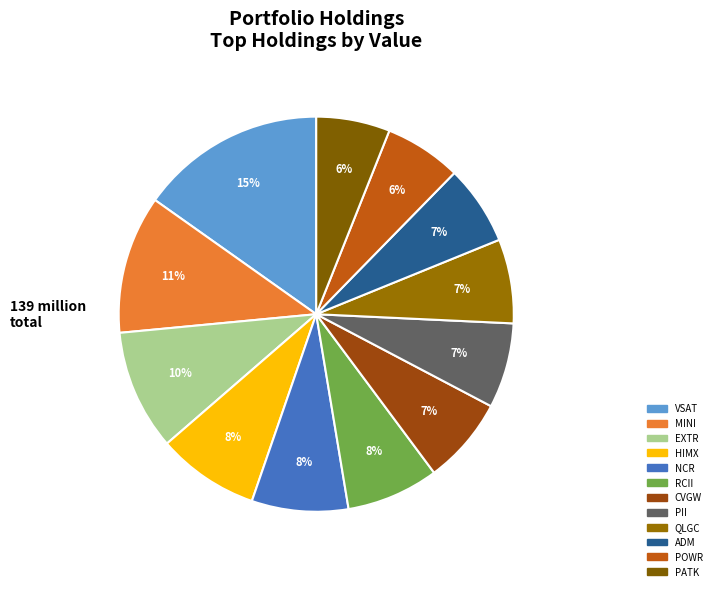

Combined, do RCII and VSAT account for over 50%?

No